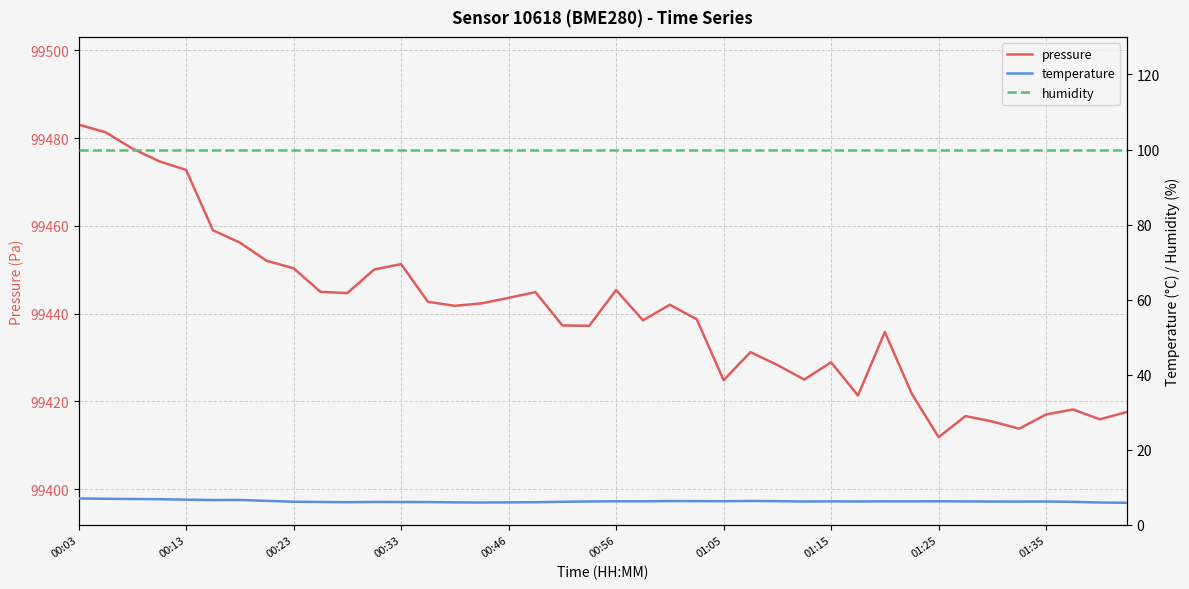

What is the value of the pressure point at the 13th from the left?

99451.3